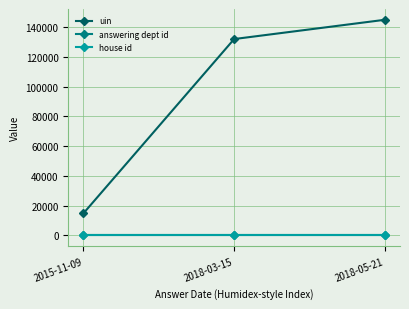

At which label does uin reach its minimum?

2015-11-09